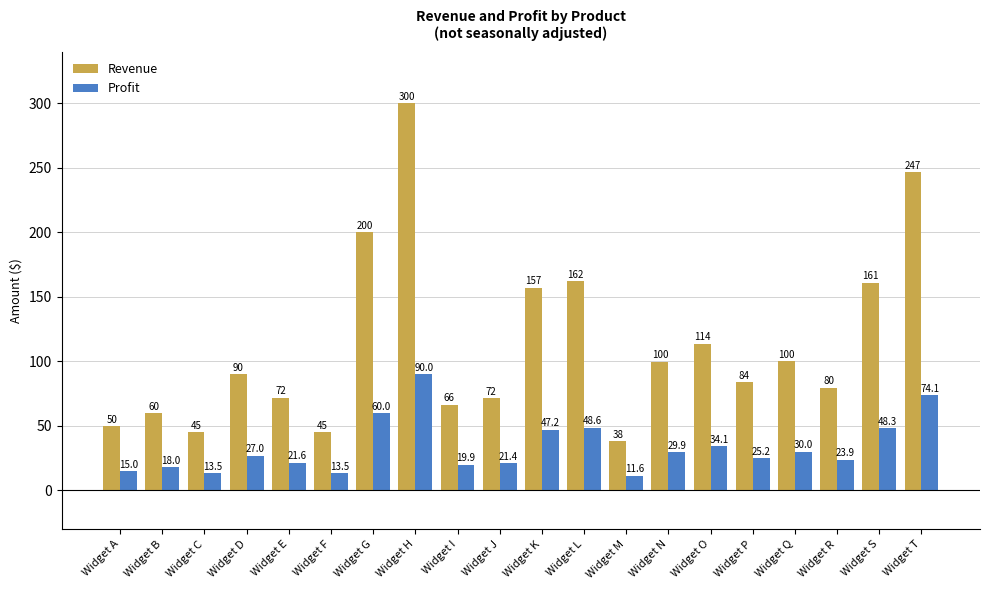

True or false: Profit has a value of 47.2 at Widget K.

True